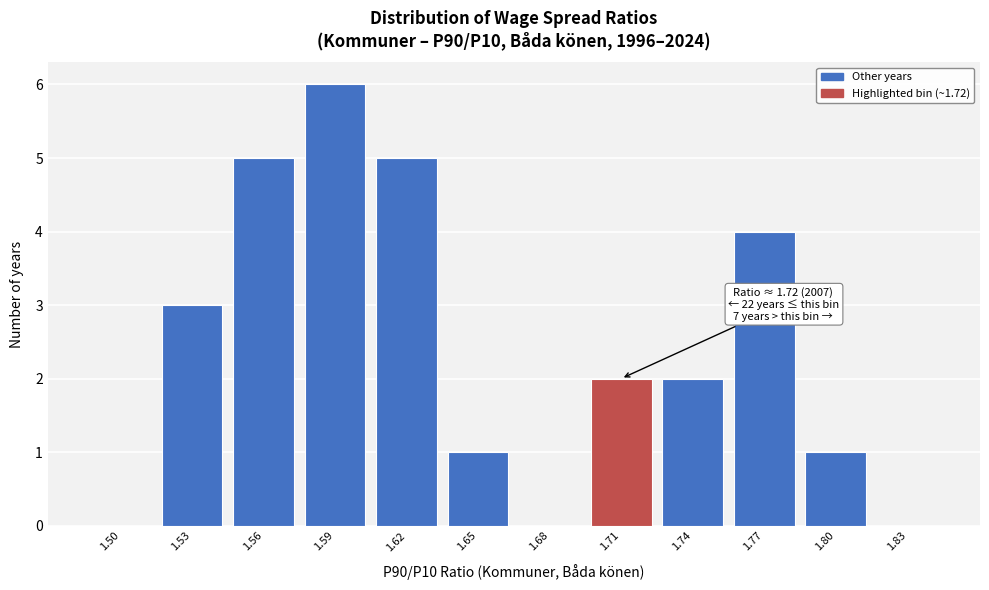

The value at 1.71 is 2. True or false?

True